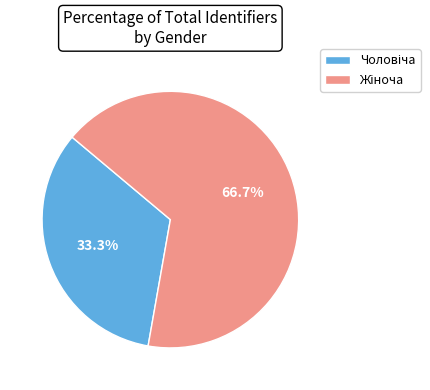

Is there any slice that represents more than half of the pie?

Yes